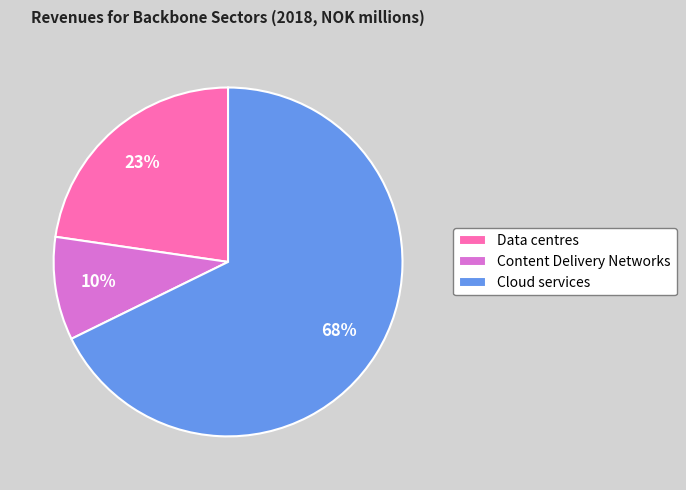

True or false: Cloud services accounts for 68% of the total.

True